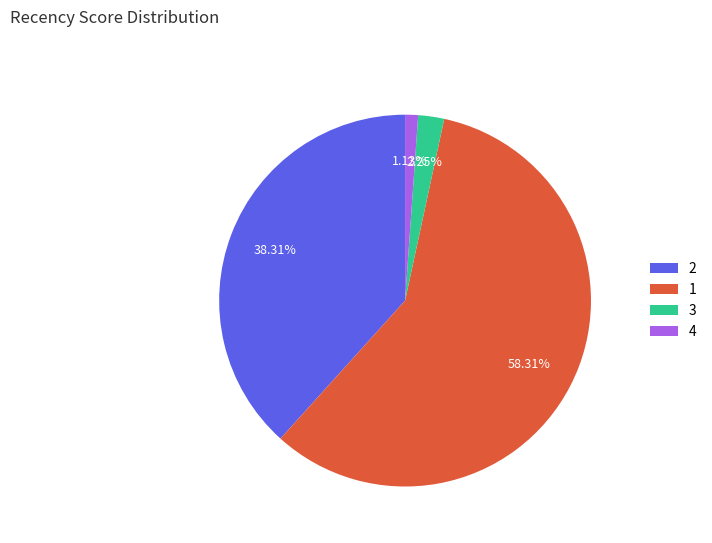

Is 3 the majority of the pie?

No